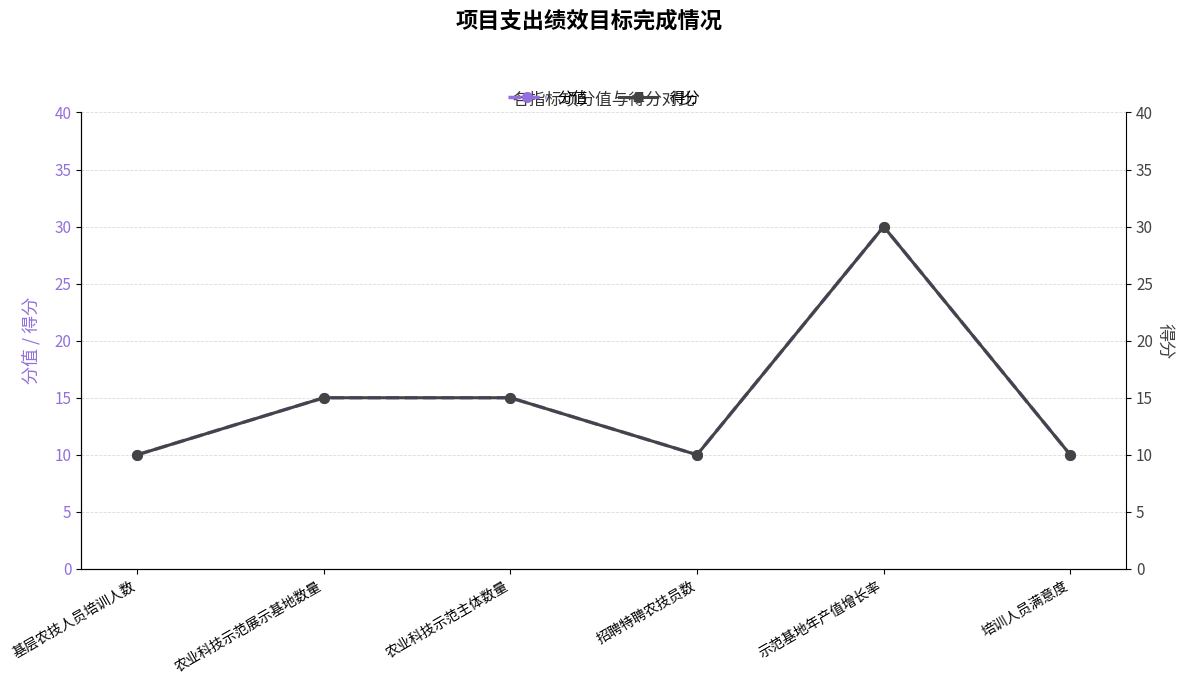

What is the total value across all series at 示范基地年产值增长率?

60